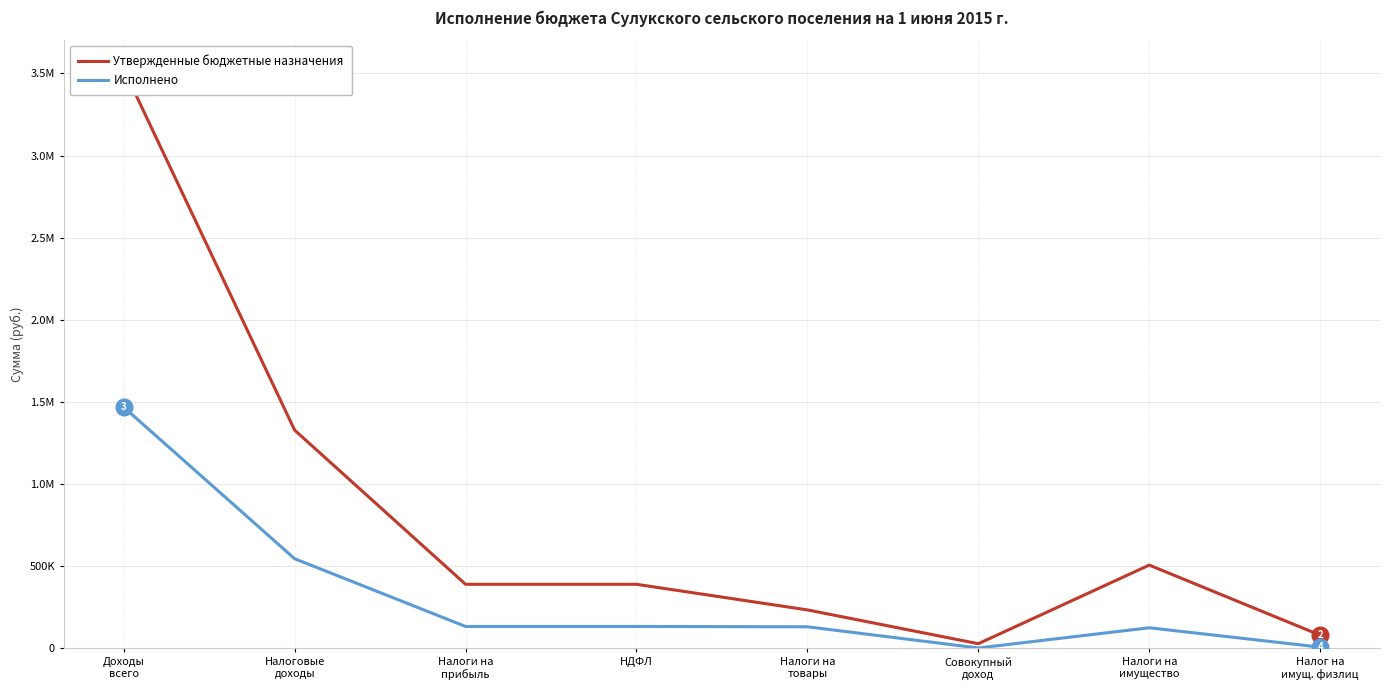

At which label does Исполнено first exceed 131164?

Доходы
всего